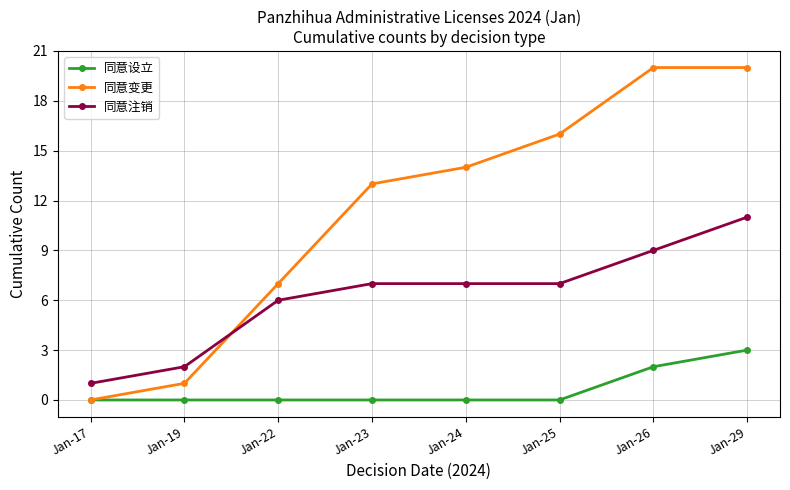

What value does the 同意变更 series have at Jan-23?

13